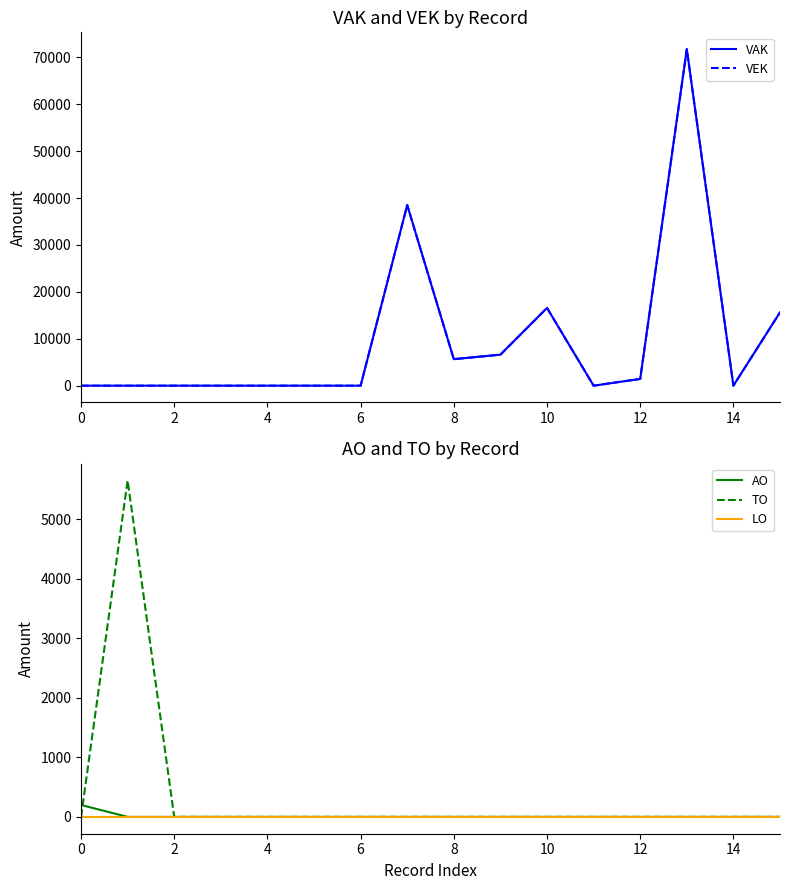

At 11, list the series in order from smallest to largest.

VAK, VEK, AO, TO, LO